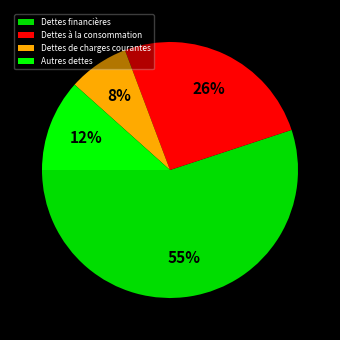

The Autres dettes slice represents 3% of the pie. True or false?

False